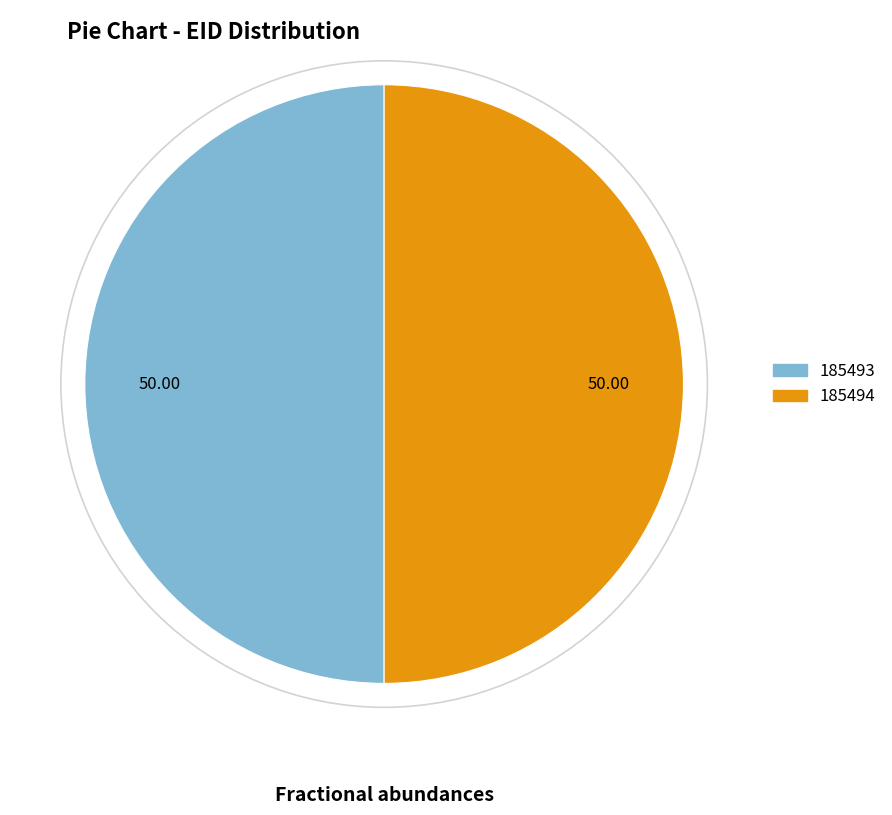

Count the number of slices in the pie.

2